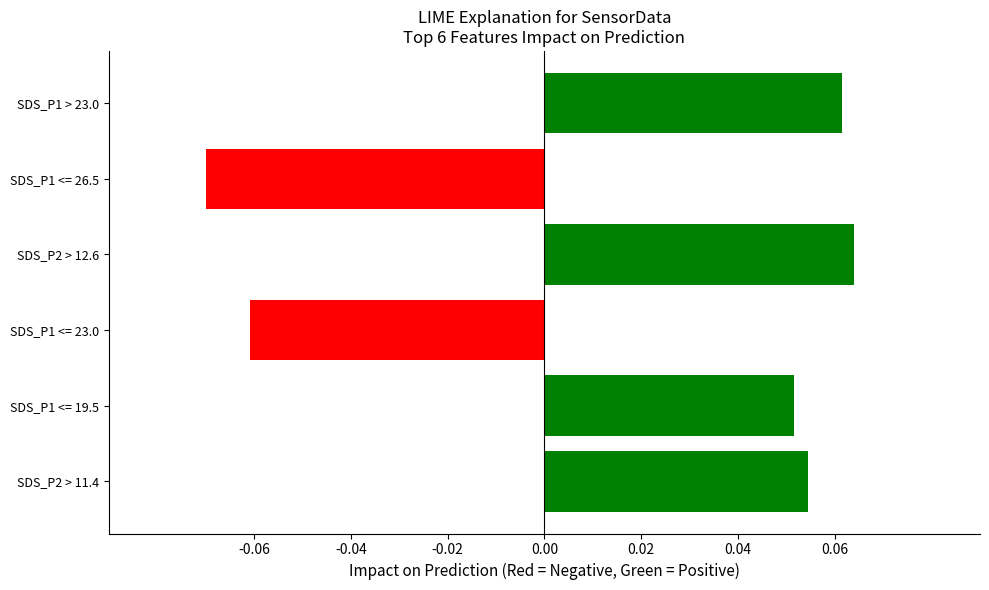

How many positive values are there?

4